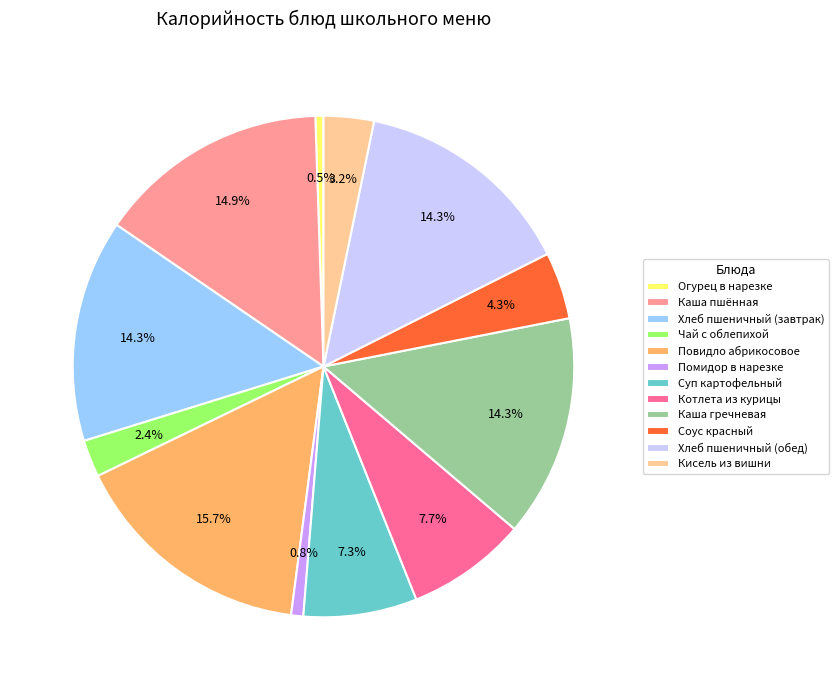

Count the number of slices in the pie.

12